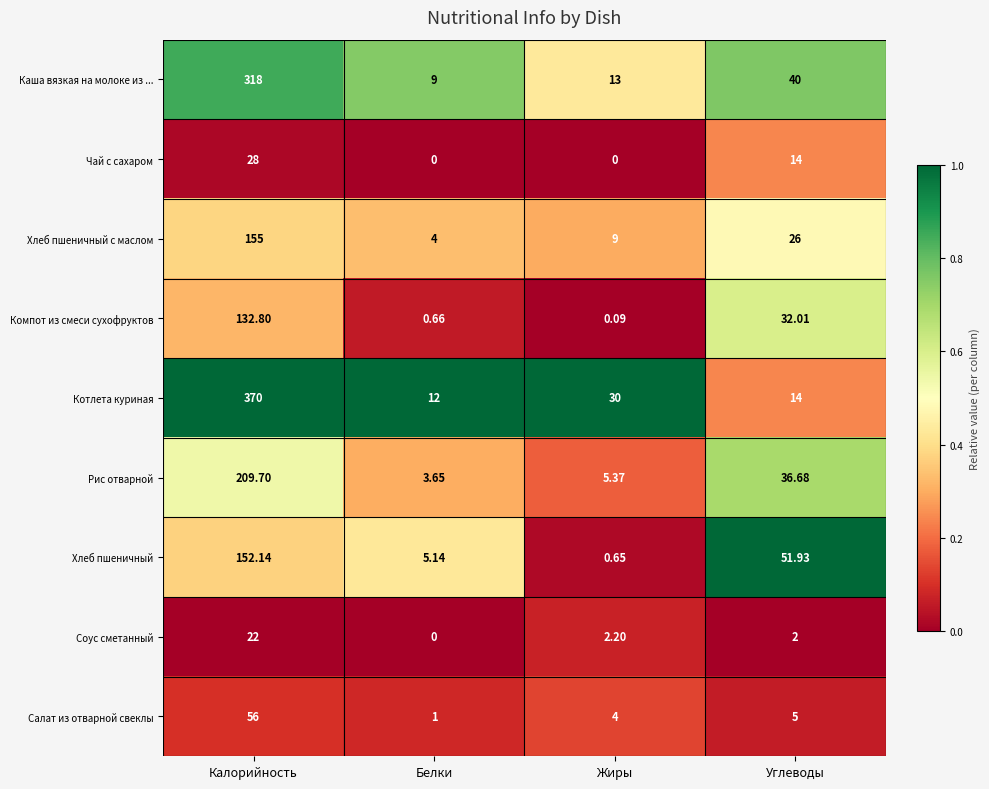

Which category has the highest value in the Хлеб пшеничный с маслом series?

Калорийность